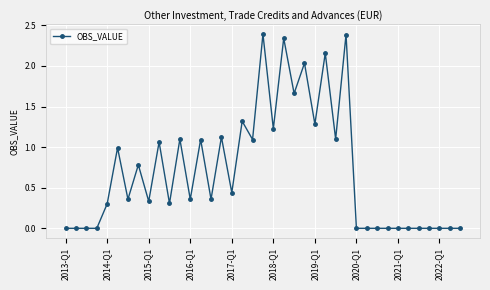

True or false: there are more than 1 points higher than both neighbors.

True